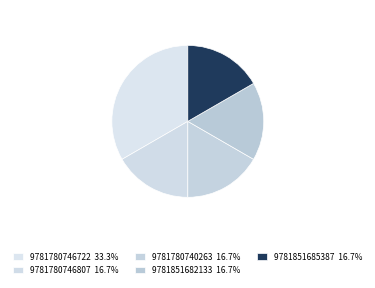

Is it true that 9781851682133 is 17% of the pie?

True